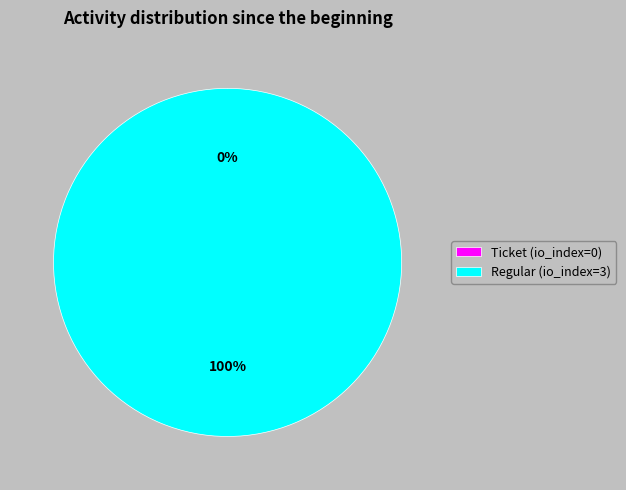

Which slice represents more than half of the pie?

Regular (io_index=3)